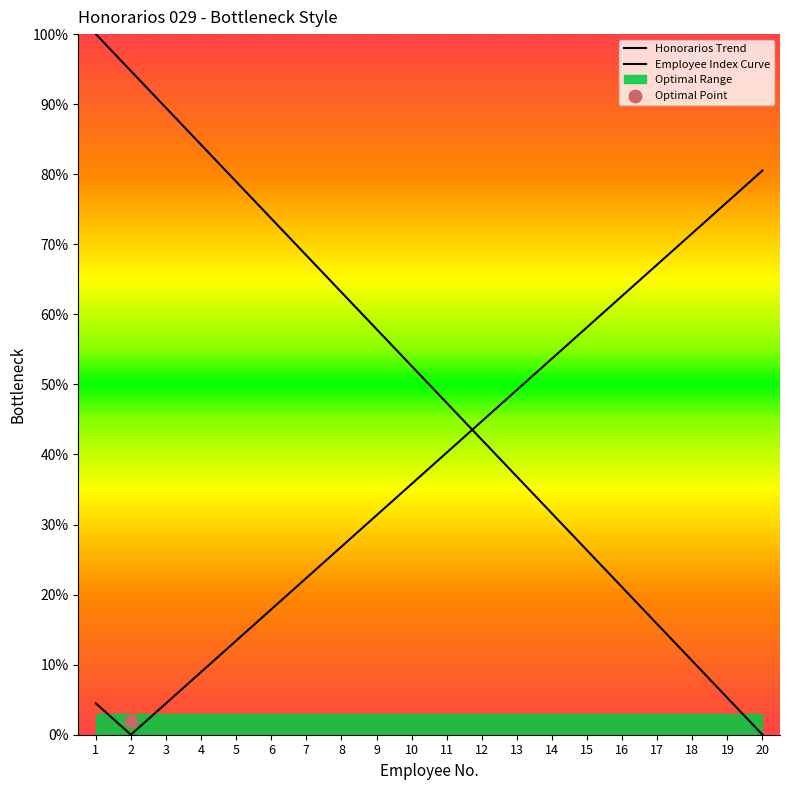

Approximately how many times larger is the value at 10 compared to 14?

1.7